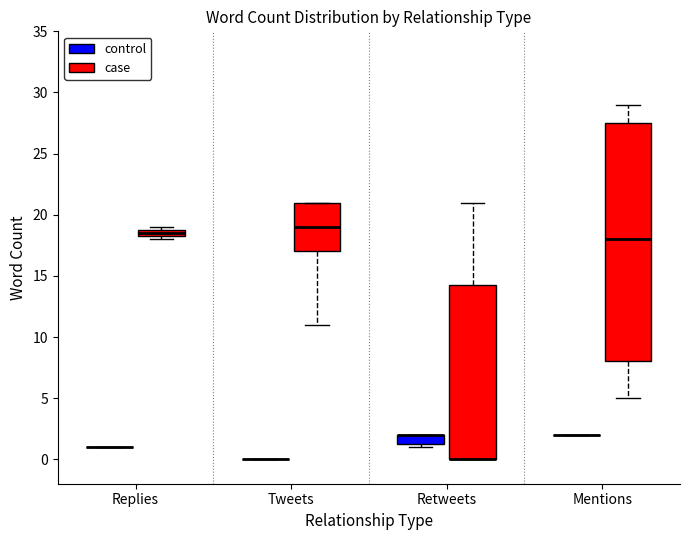

Comparing the boxes themselves (not the whiskers), which one is the tallest?

Mentions (case)